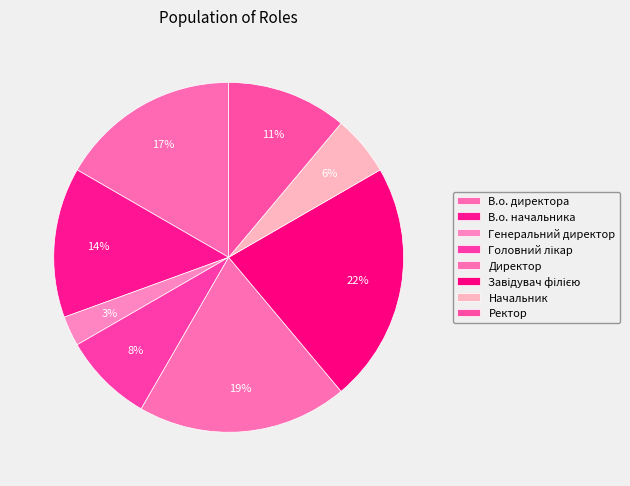

What is the smallest slice in the pie chart?

Генеральний директор